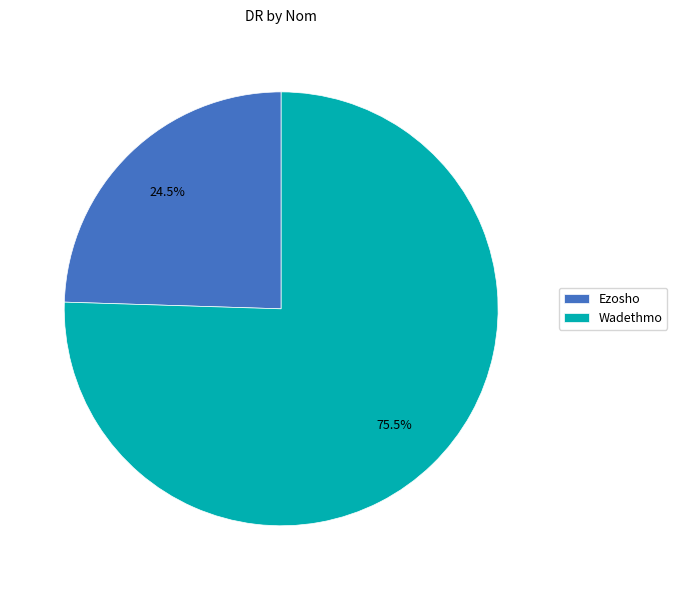

Approximately how many times larger is the value at Wadethmo compared to Ezosho?

3.1